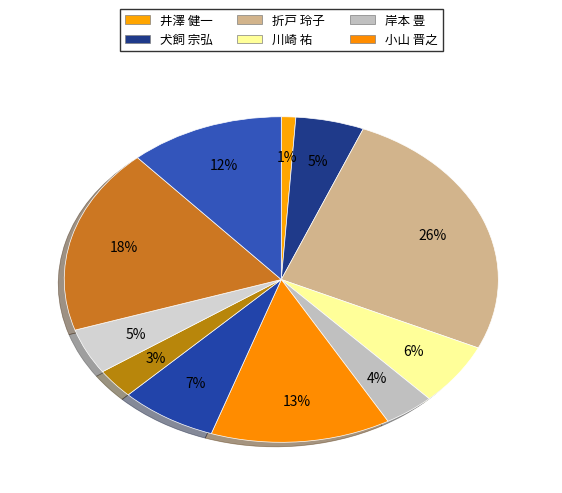

Count the number of slices in the pie.

11